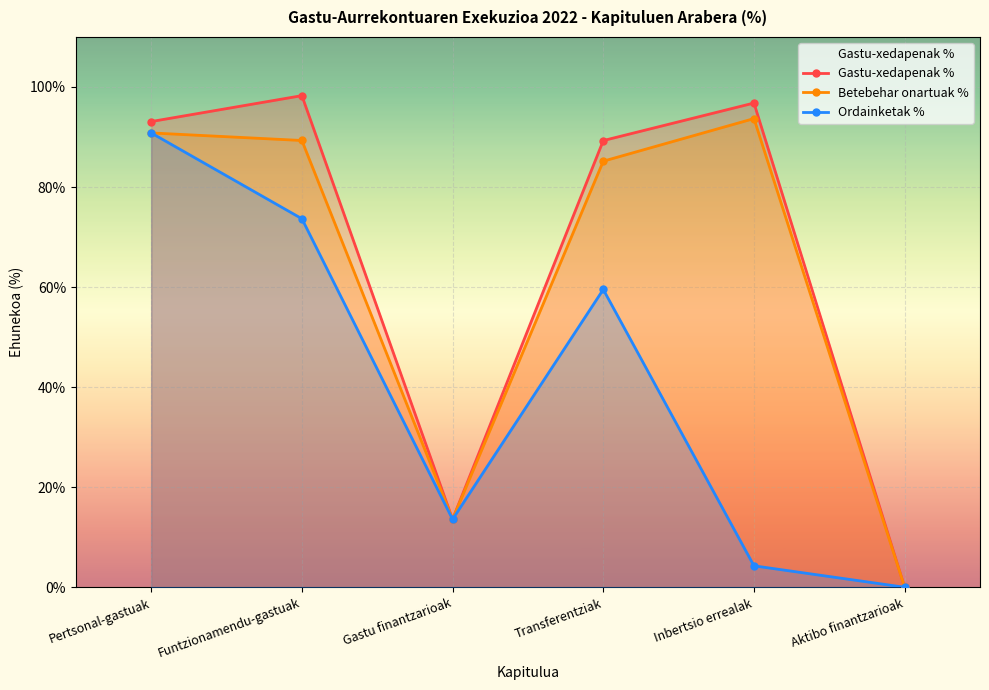

Reading right to left, transcribe all the data shown in this chart.

Gastu-xedapenak %: Aktibo finantzarioak=0.0	Inbertsio errealak=96.8	Transferentziak=89.3	Gastu finantzarioak=13.6	Funtzionamendu-gastuak=98.3	Pertsonal-gastuak=93.1
Betebehar onartuak %: Aktibo finantzarioak=0.0	Inbertsio errealak=93.7	Transferentziak=85.2	Gastu finantzarioak=13.6	Funtzionamendu-gastuak=89.3	Pertsonal-gastuak=90.8
Ordainketak %: Aktibo finantzarioak=0.0	Inbertsio errealak=4.3	Transferentziak=59.5	Gastu finantzarioak=13.6	Funtzionamendu-gastuak=73.7	Pertsonal-gastuak=90.8